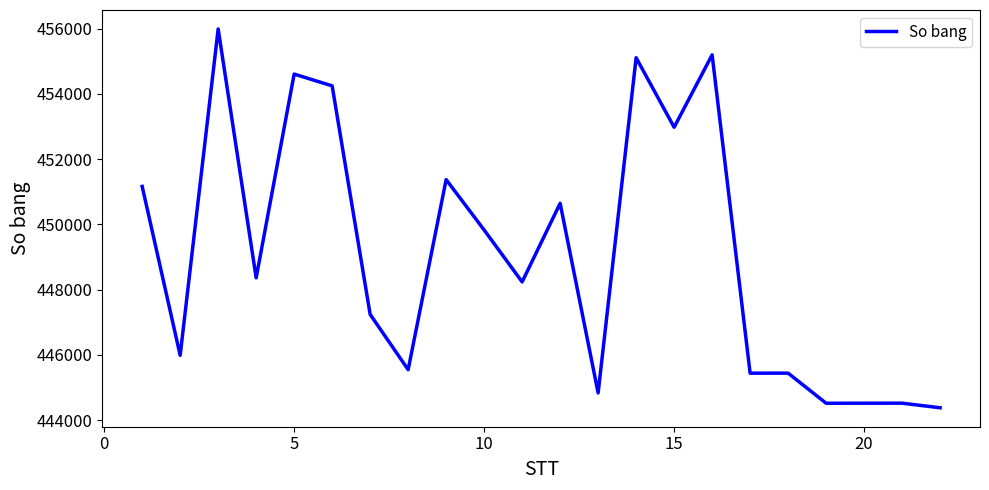

Does the chart display data point markers on the line(s)?

No